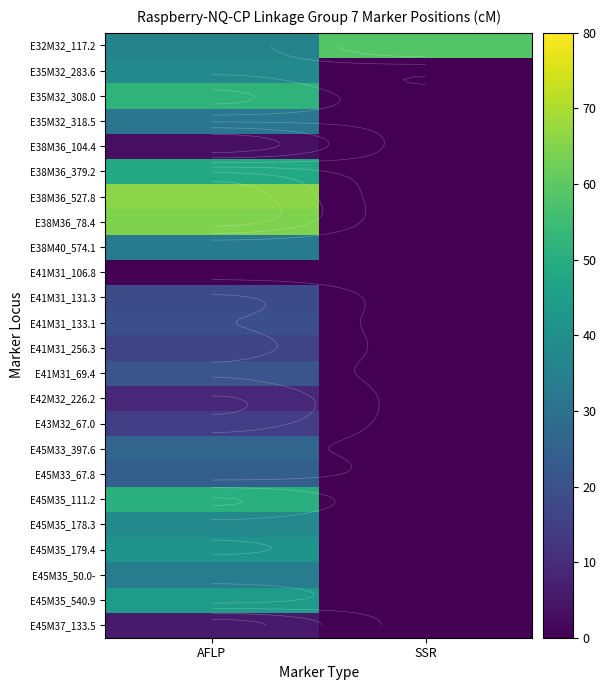

Where is E43M32_67.0 nearest to the value 14?

AFLP